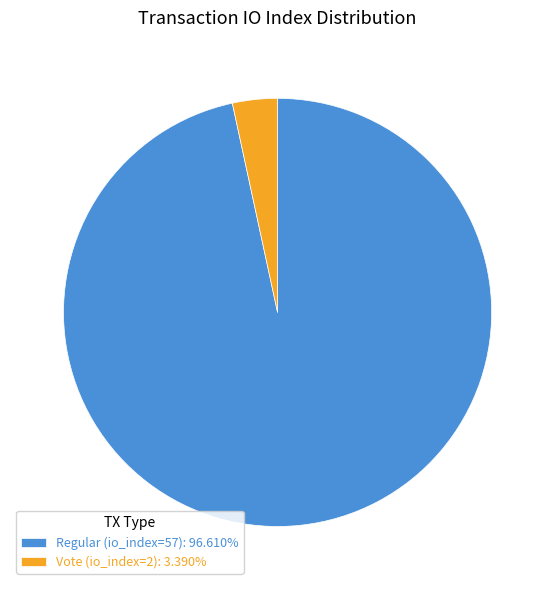

Approximately how many times larger is the value at Regular (io_index=57) compared to Vote (io_index=2)?

28.5